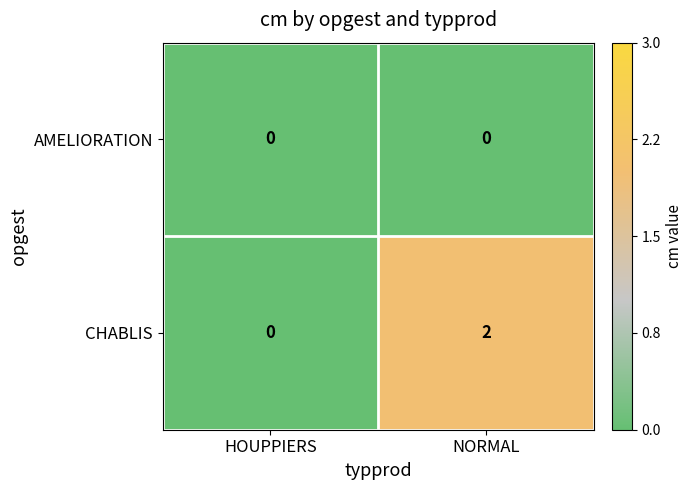

Rank the series by their maximum value, from highest to lowest.

CHABLIS, AMELIORATION